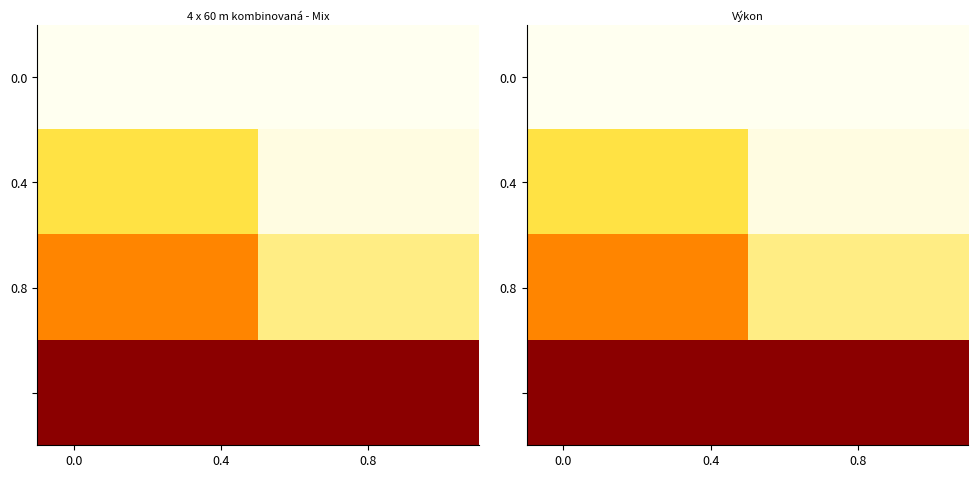

What is the difference between the highest and lowest values at 0.8?

1.0